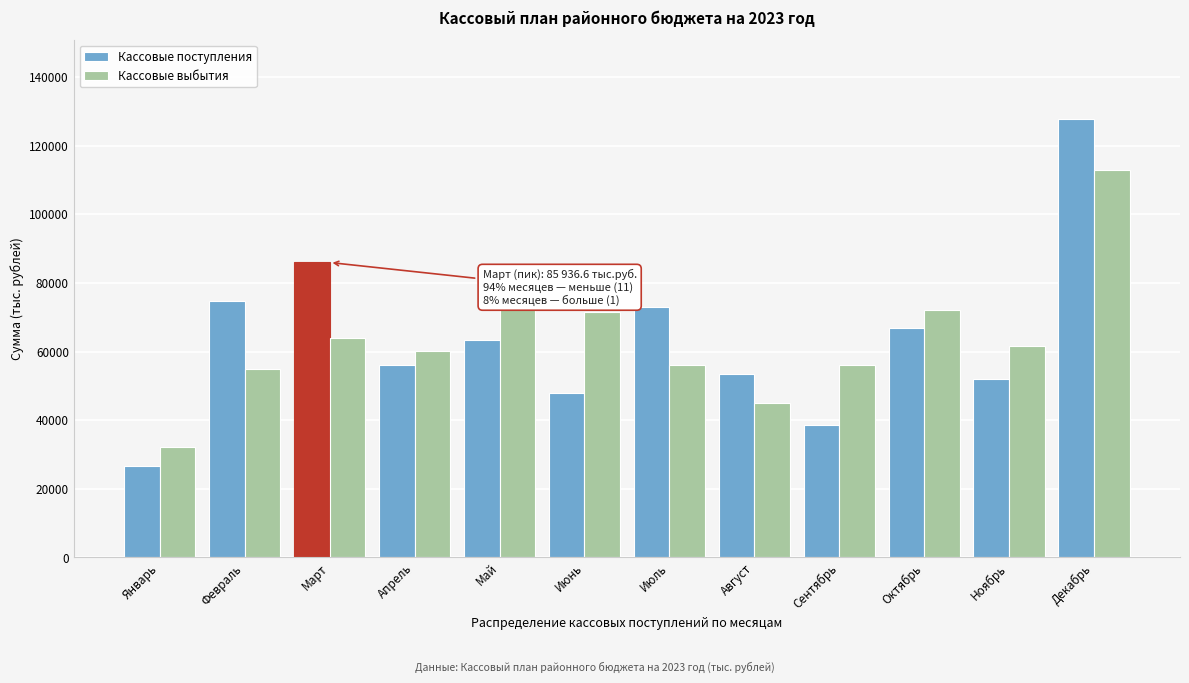

Which label corresponds to the largest value in the chart?

Декабрь